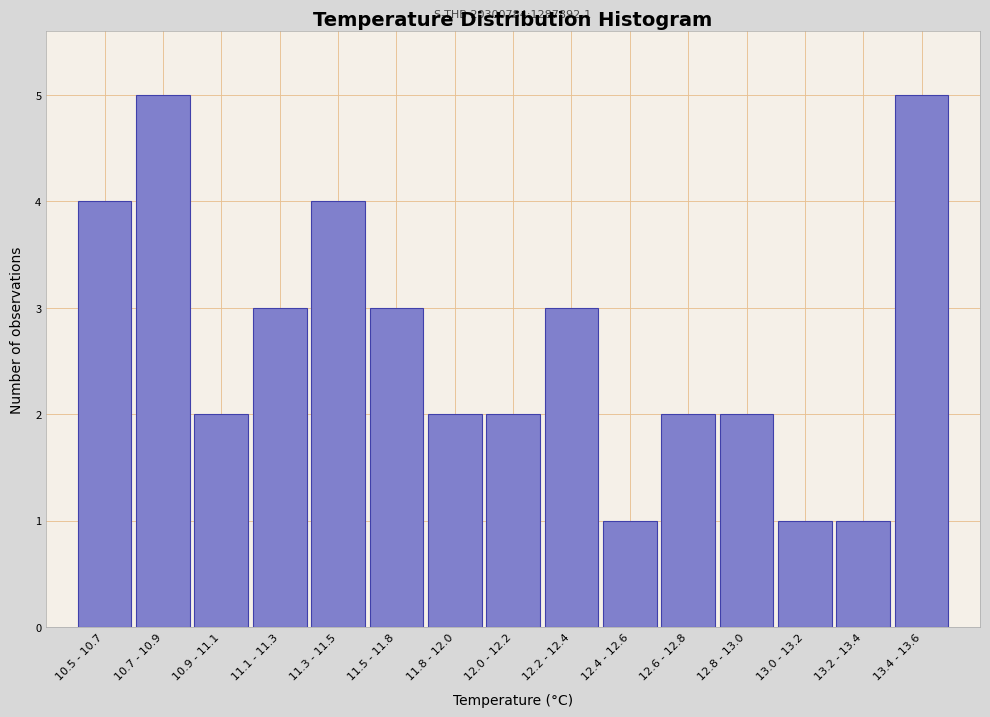

Reading left to right, transcribe all the data shown in this chart.

4	5	2	3	4	3	2	2	3	1	2	2	1	1	5